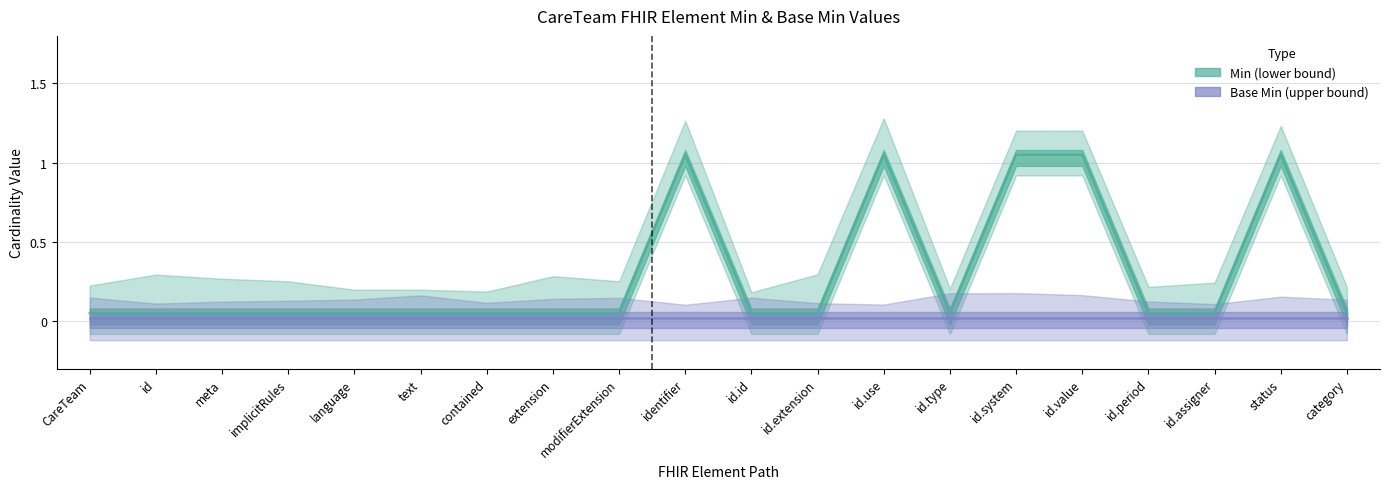

What is the spread (max minus min) of values at id.use?

1.0